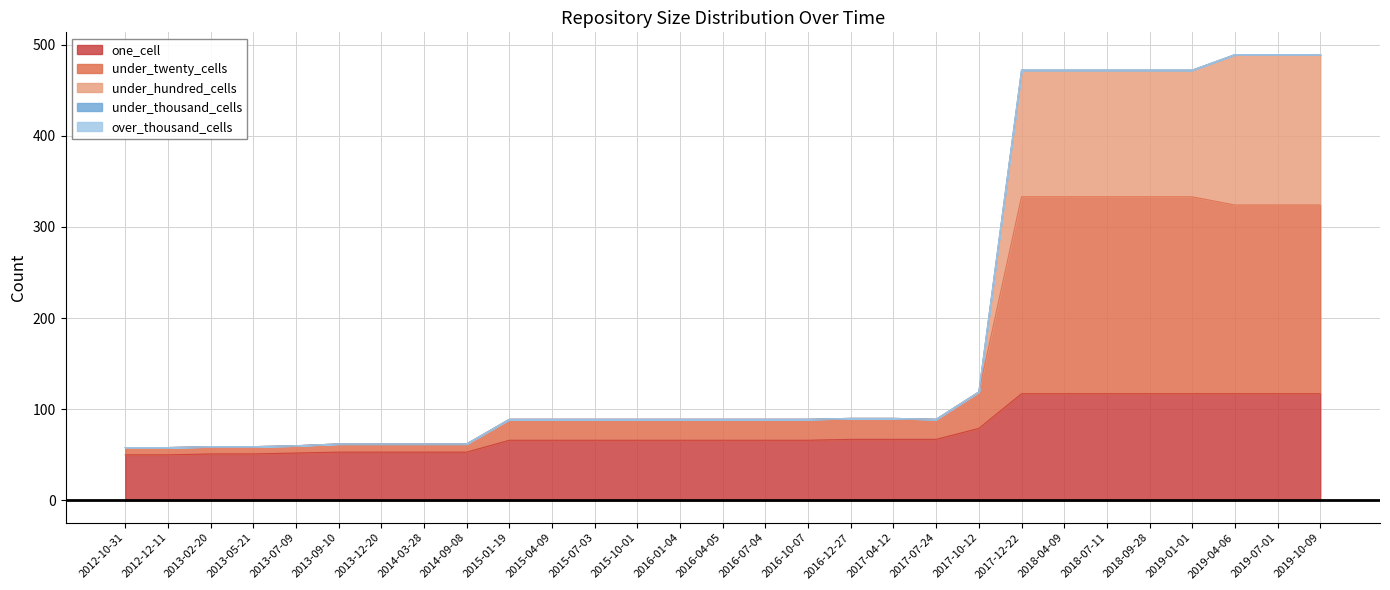

Which category has the lowest value across all series?

2012-10-31